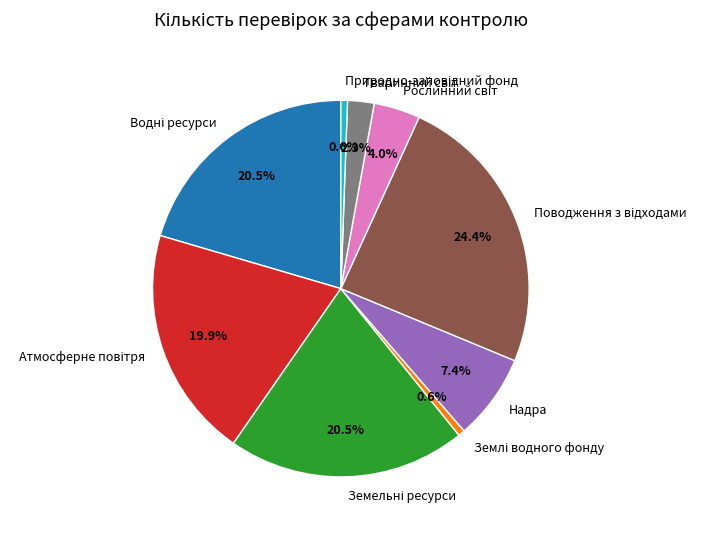

Does any single category account for the majority?

No